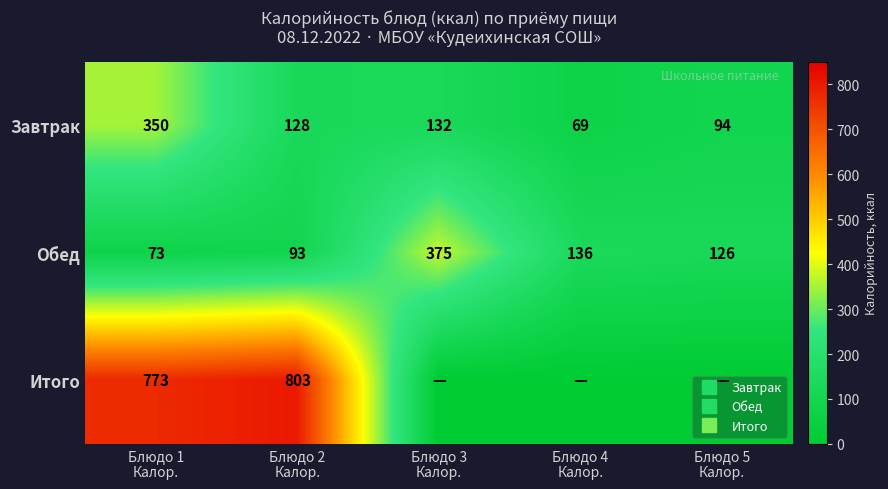

What is the sum of all Завтрак values?

773